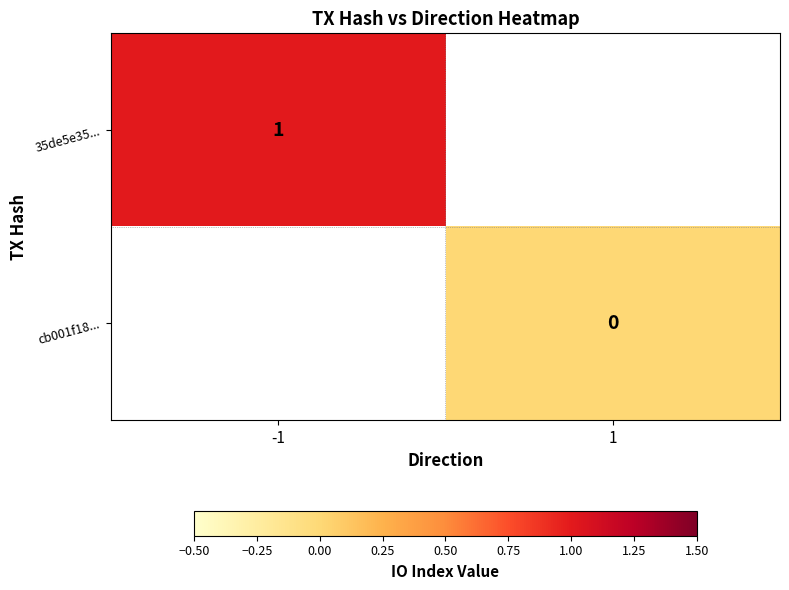

True or false: 35de5e35... has a value of 1 at -1.

True